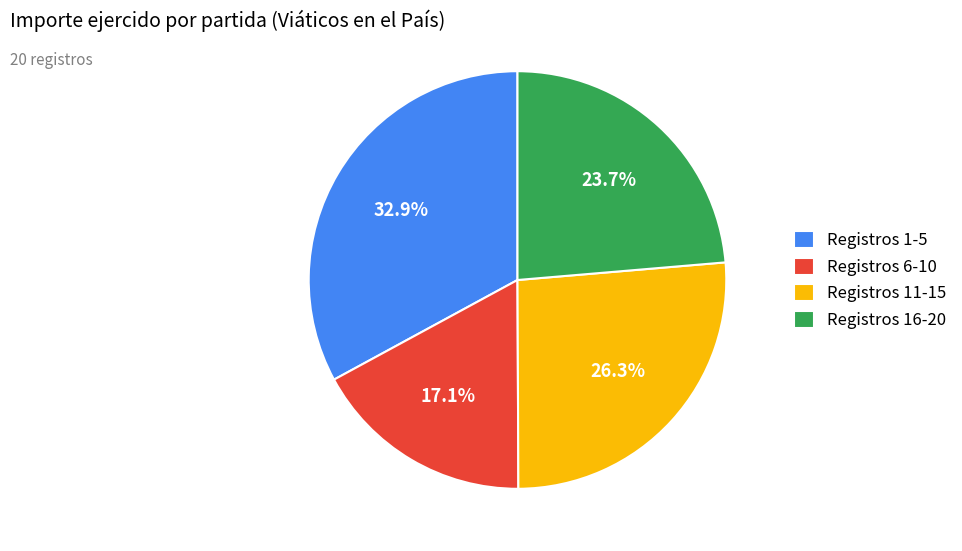

To the nearest percent, what is the difference between the largest and smallest slice percentages?

16%